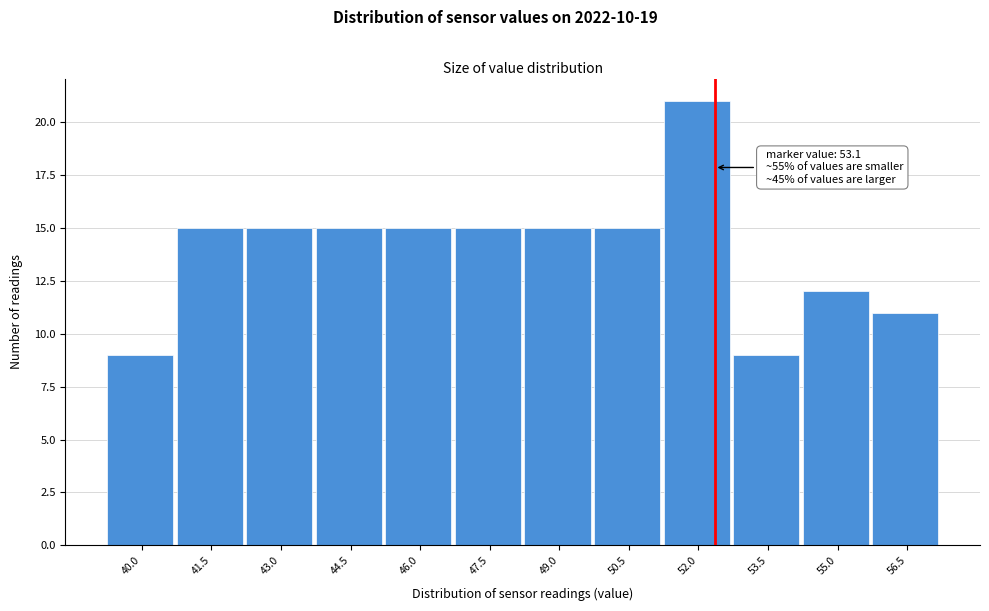

Reading left to right, extract all data points from this chart.

40.0=9	41.5=15	43.0=15	44.5=15	46.0=15	47.5=15	49.0=15	50.5=15	52.0=21	53.5=9	55.0=12	56.5=11